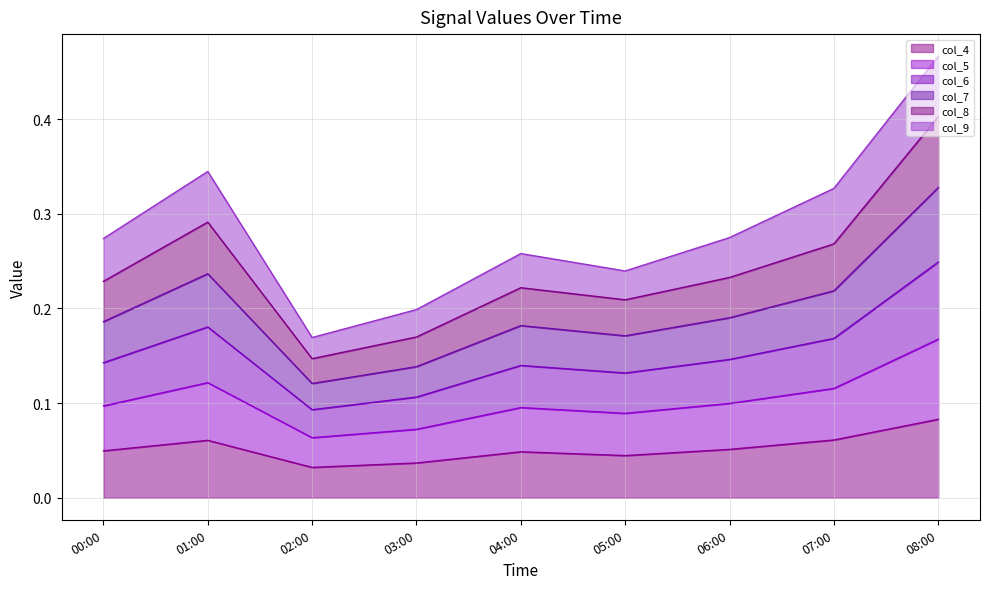

Count the col_6 values in the range 0 to 1.

9